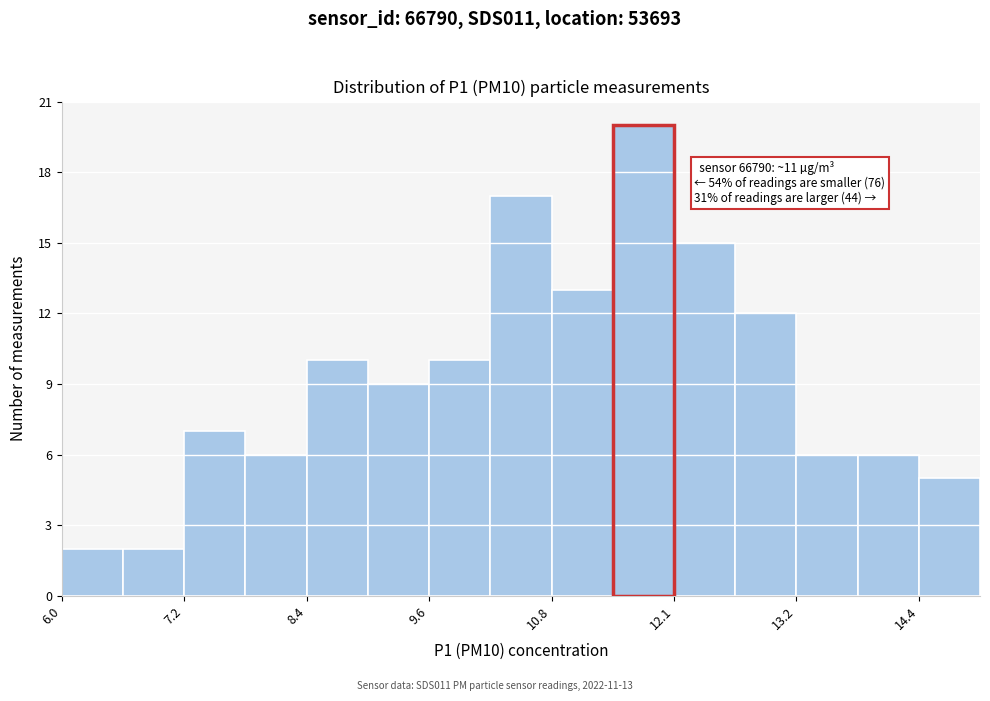

Around what value on the x-axis is the tallest bar? Give the approximate position of its centre, as read against the axis.

11.8